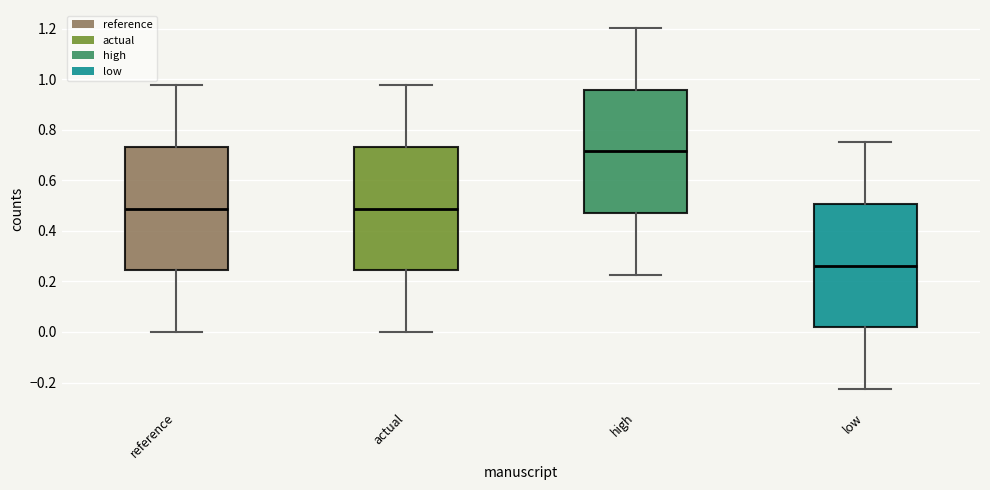

Which box's median line is the highest?

high